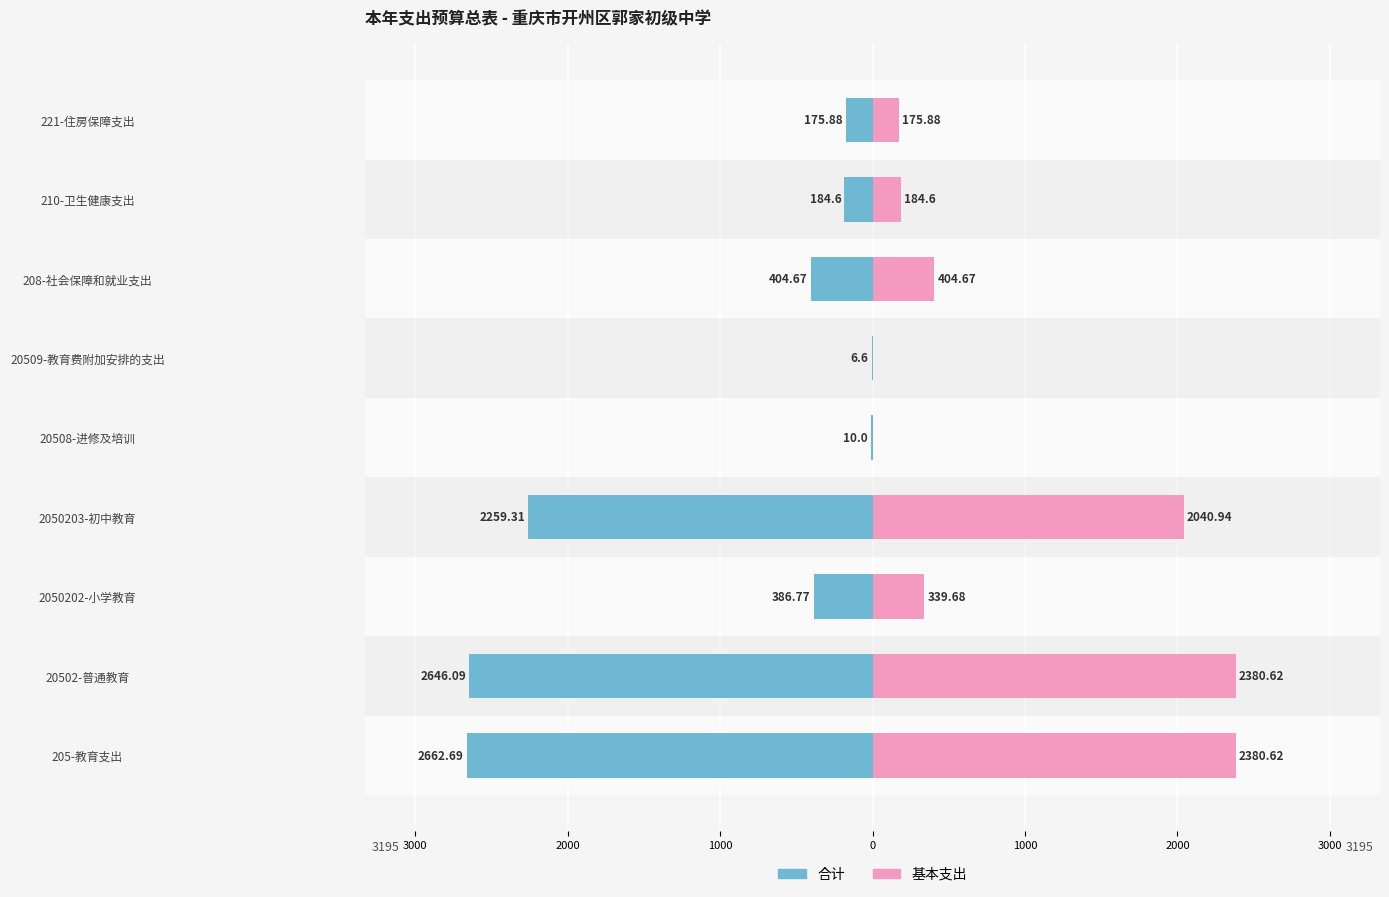

Rank the series at 20508-进修及培训 from lowest to highest value.

合计, 基本支出